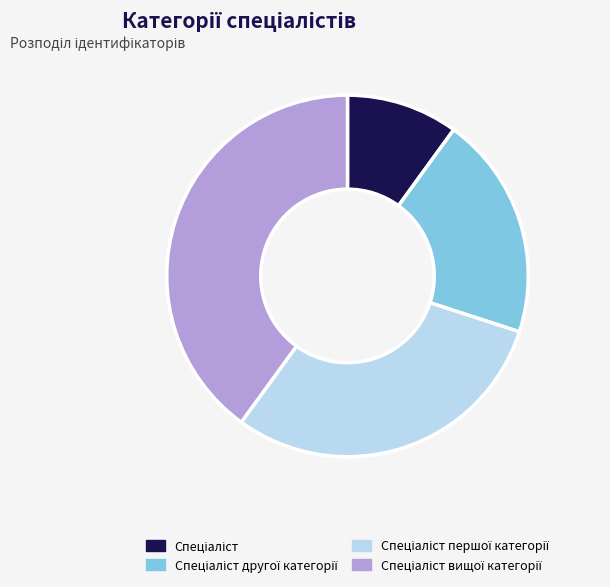

Is there any slice that represents more than half of the pie?

No